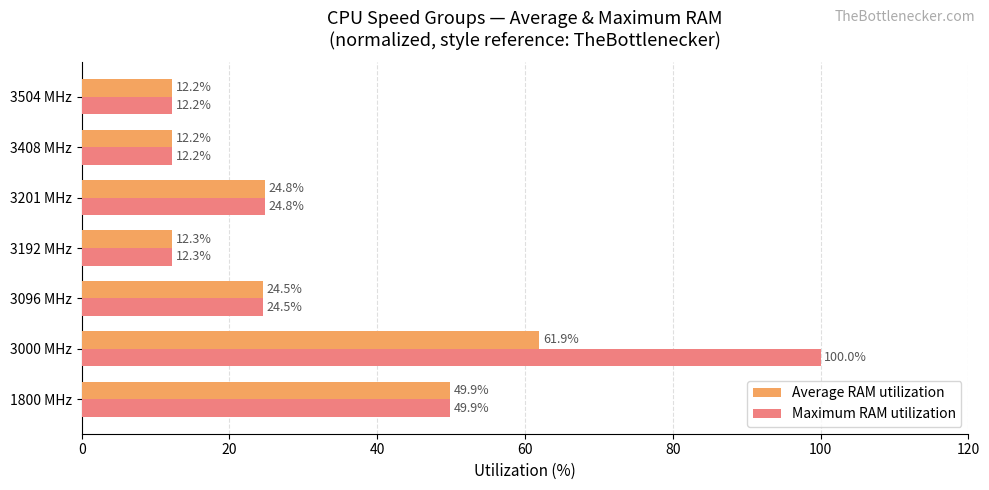

How many series are shown in this chart?

2